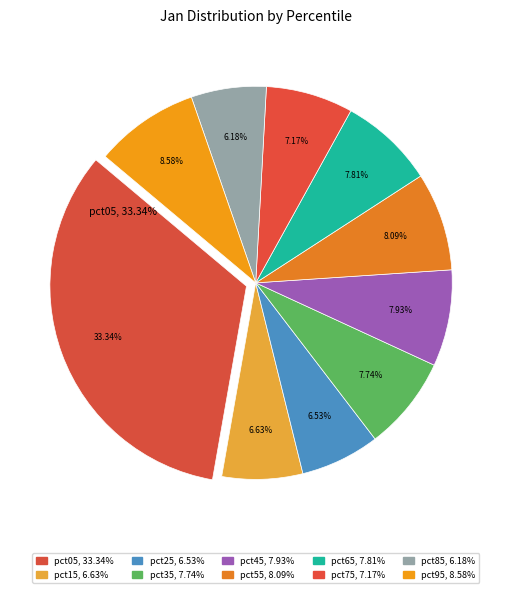

What portion of the pie excludes pct75?

92.8%